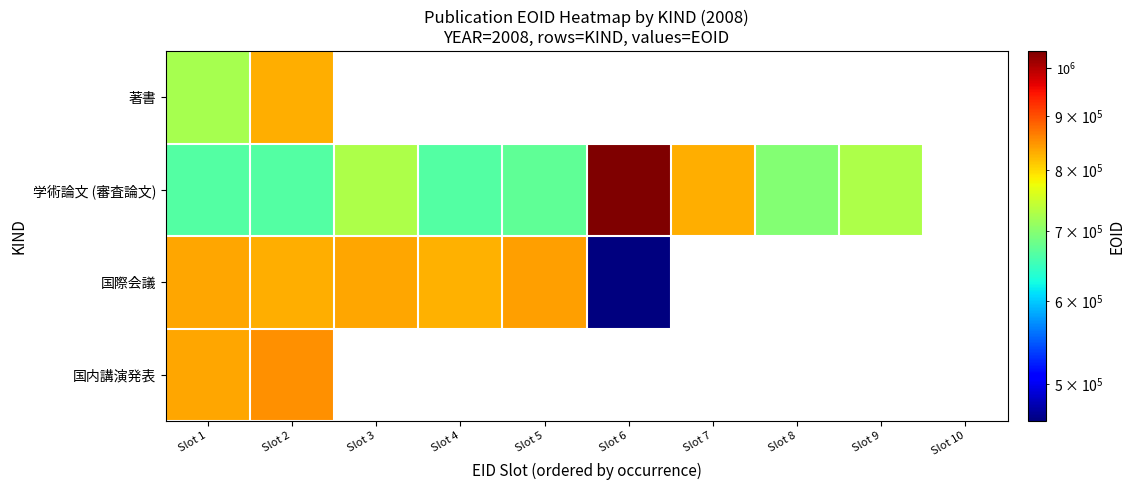

List the series in order of their overall mean, lowest first.

著書, 学術論文 (審査論文), 国際会議, 国内講演発表